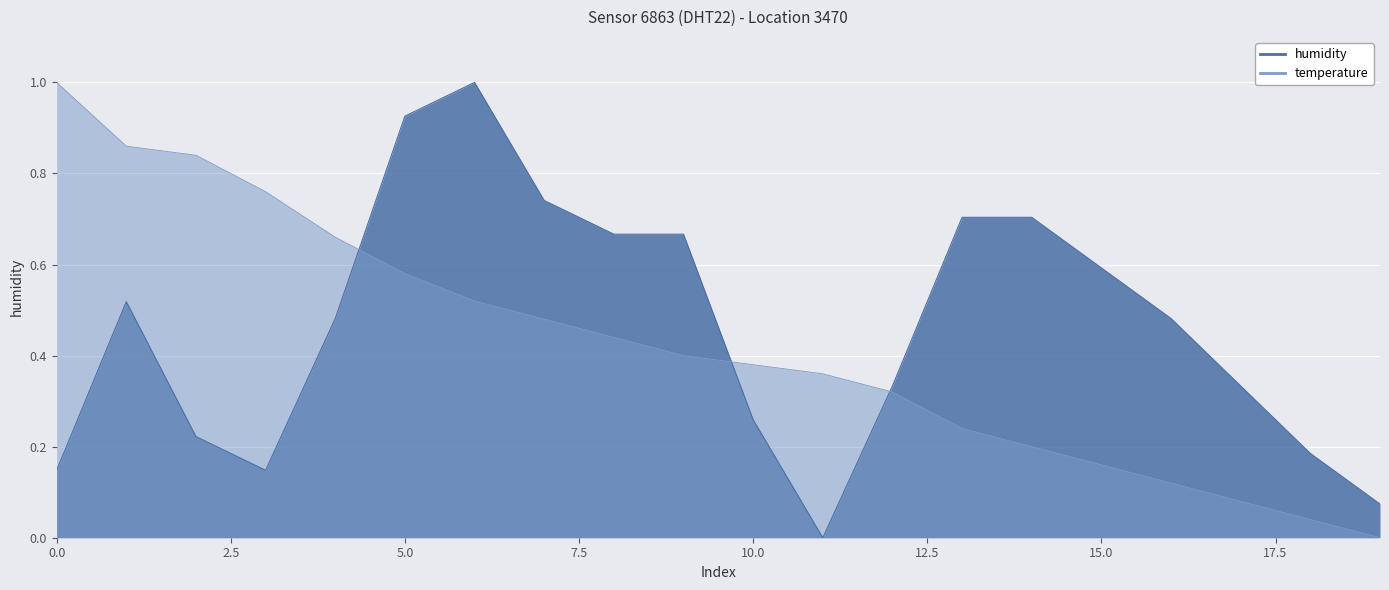

Which category has the highest value in the humidity series?

18:00